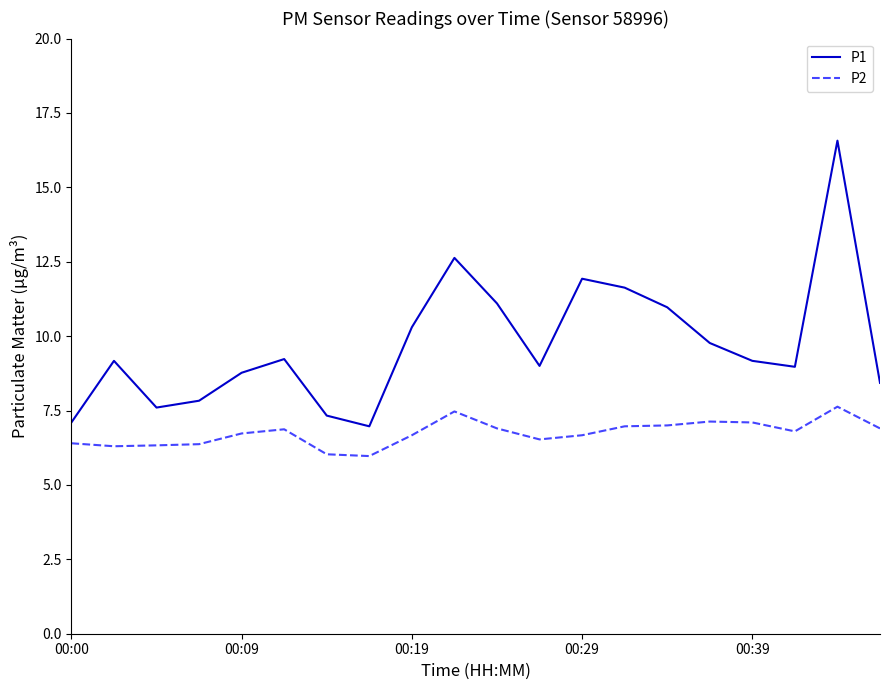

Which series has the widest spread of values?

P1